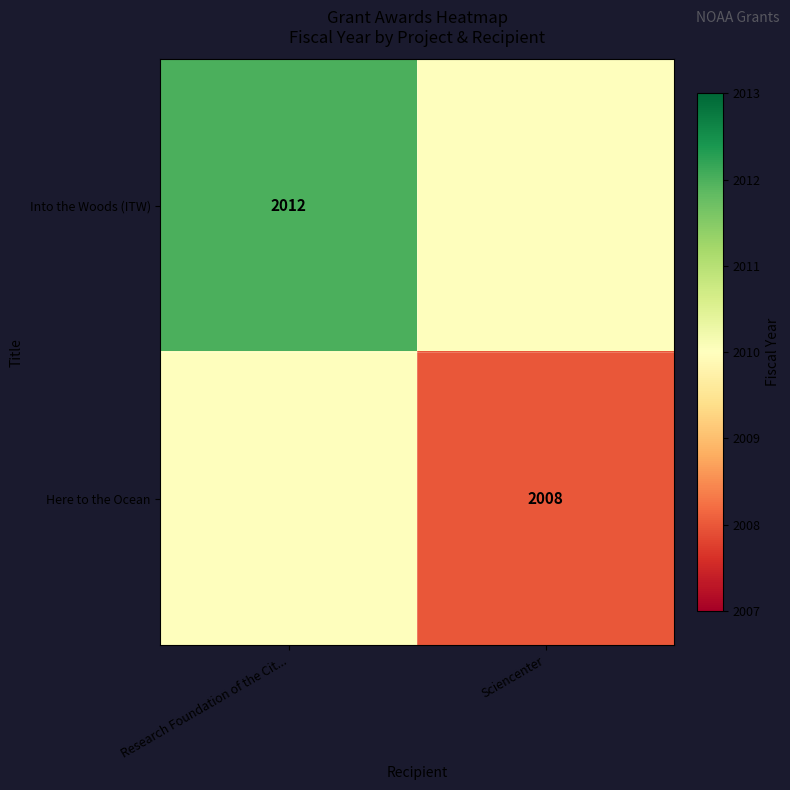

Is it true that Into the Woods (ITW) equals 2012 at Research Foundation of the Cit...?

True